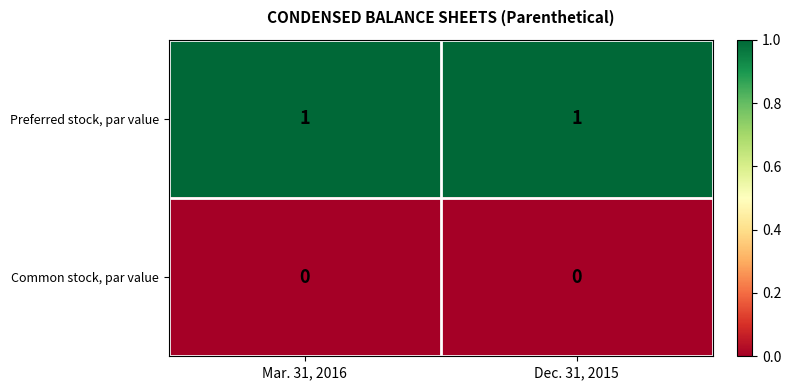

Is the value of Common stock, par value at Dec. 31, 2015 greater than the value of Preferred stock, par value at Mar. 31, 2016?

No